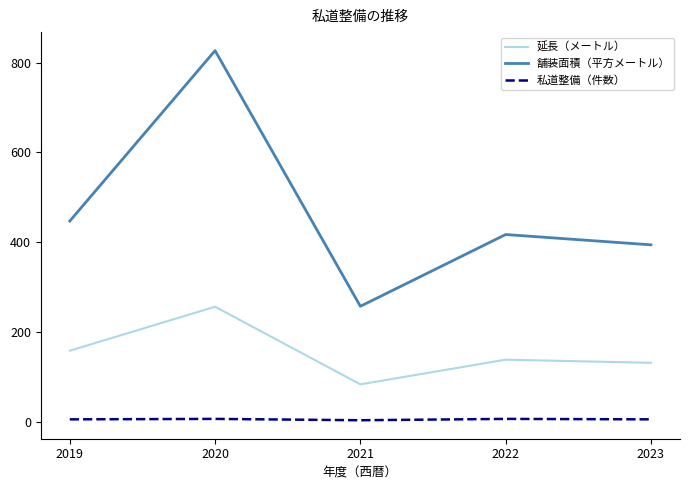

At which category is the sum across all series the highest?

2020